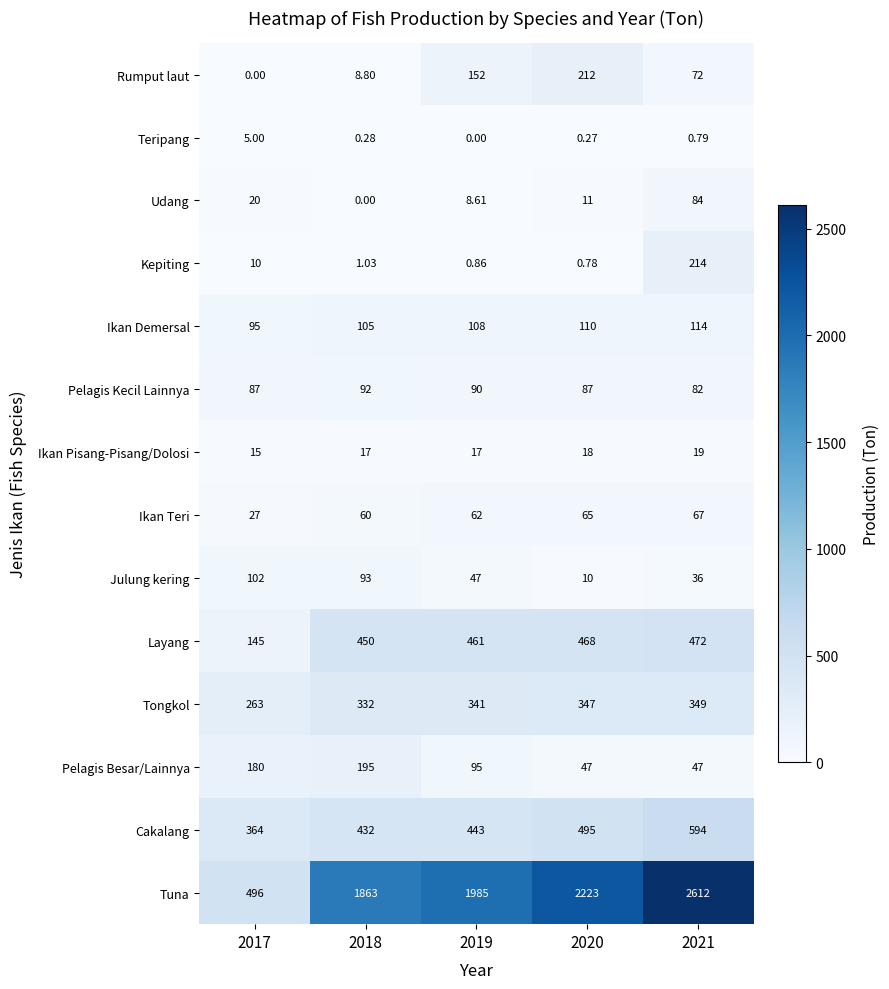

Which series has the widest spread of values?

Tuna